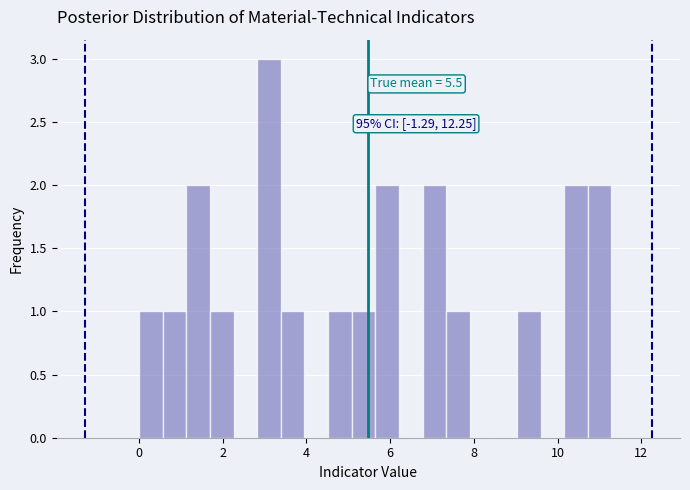

Read against the x-axis, roughly where is the centre of the tallest bar?

3.2